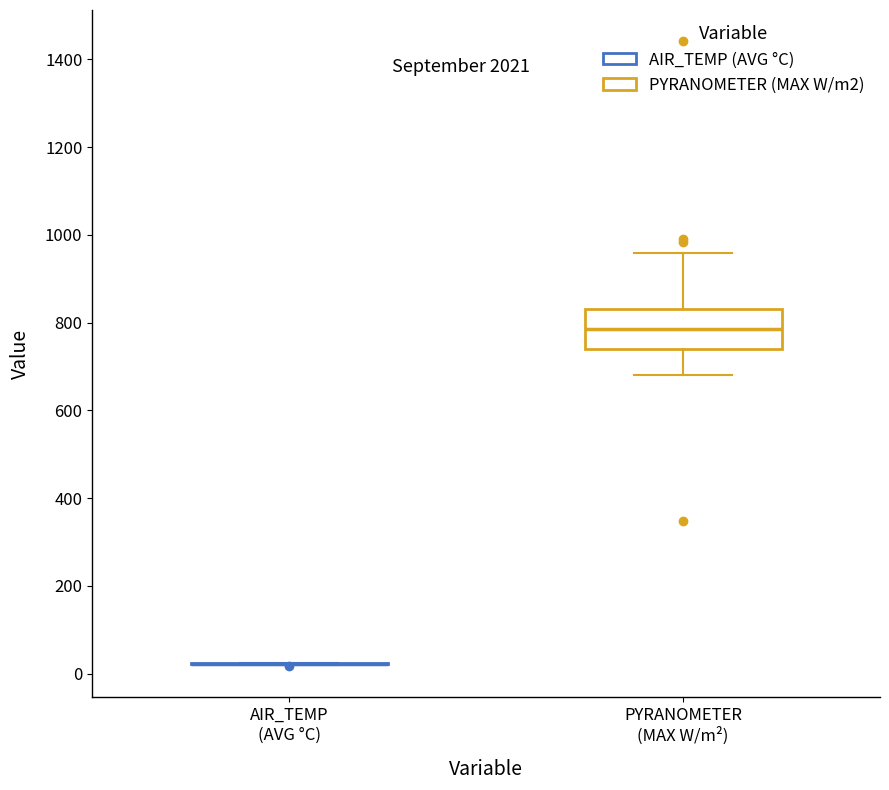

Reading left to right, transcribe this box plot: for each box, give where its median line is, the range the box spans, and where its two whiskers end, as read against the y-axis. The values are not printed on the chart, so give them approximately, as read against the axis.

AIR_TEMP (AVG °C): box collapsed to a line at 20, whiskers 20 to 20
PYRANOMETER (MAX W/m²): median 780, box 740 to 840, whiskers 680 to 960